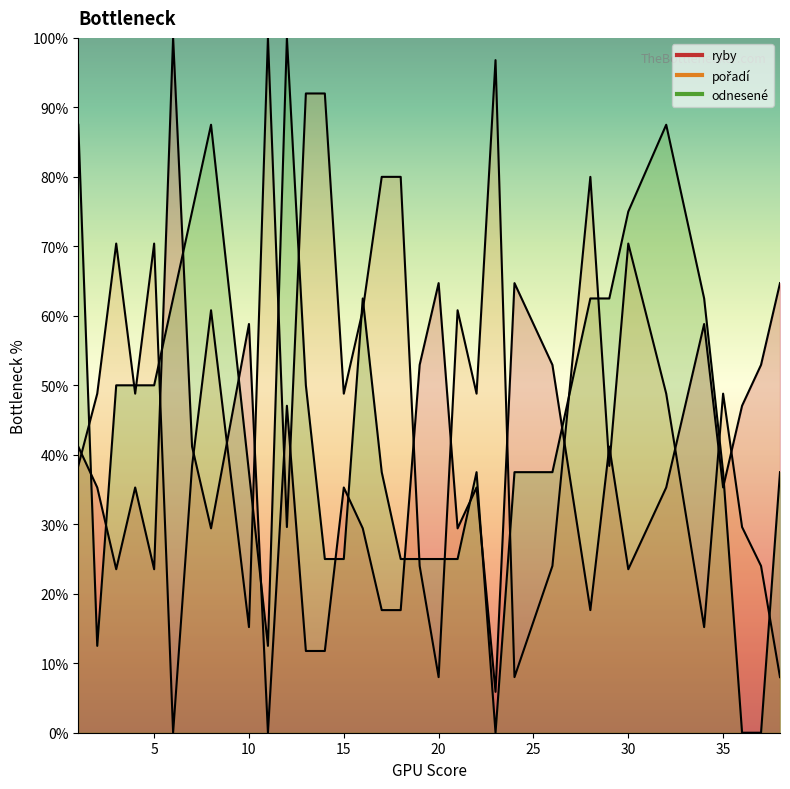

Count the number of data series in this chart.

3